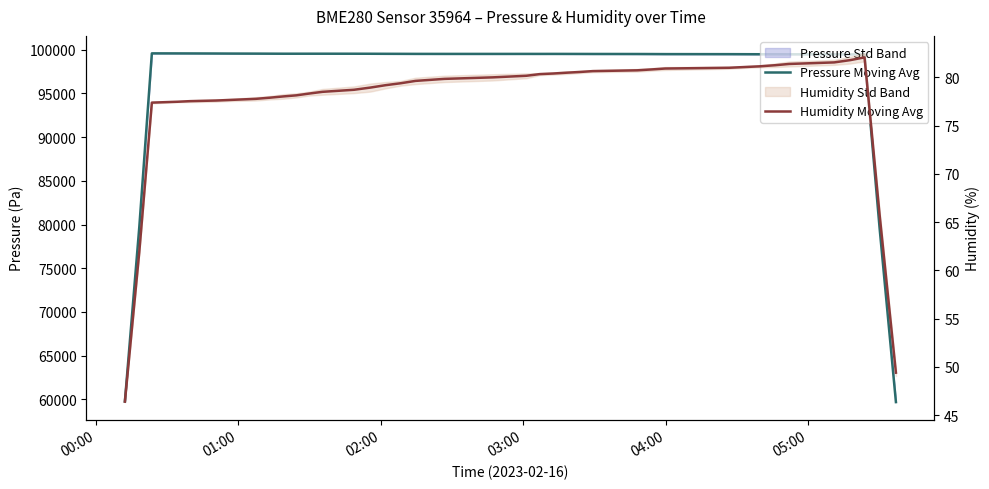

How many data points does each series have?

40